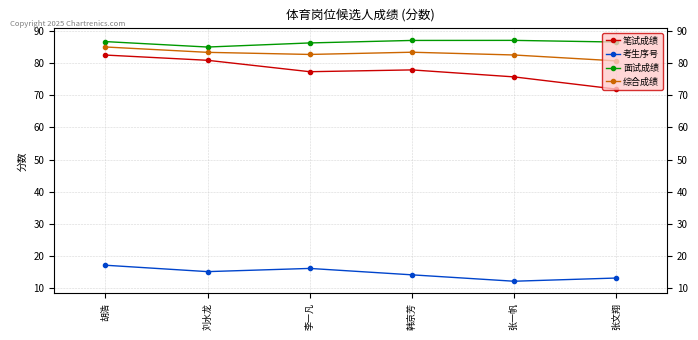

Which series has the largest total across all categories?

面试成绩